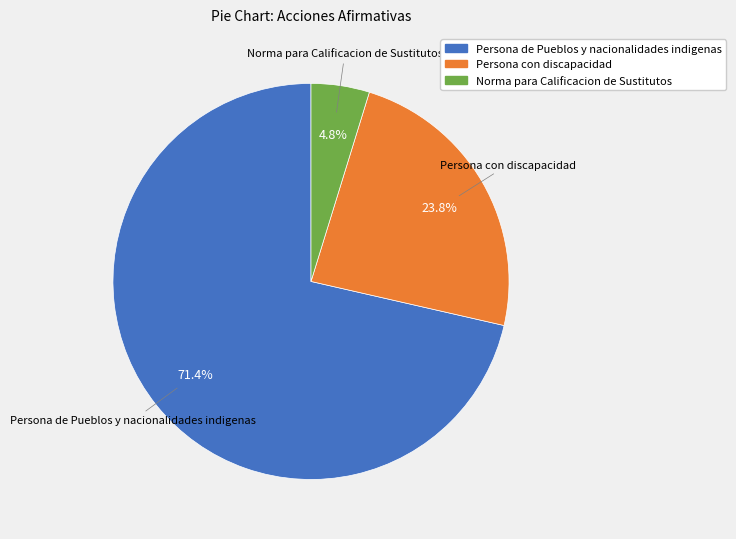

Which category has the biggest portion of the pie?

Persona de Pueblos y nacionalidades indigenas